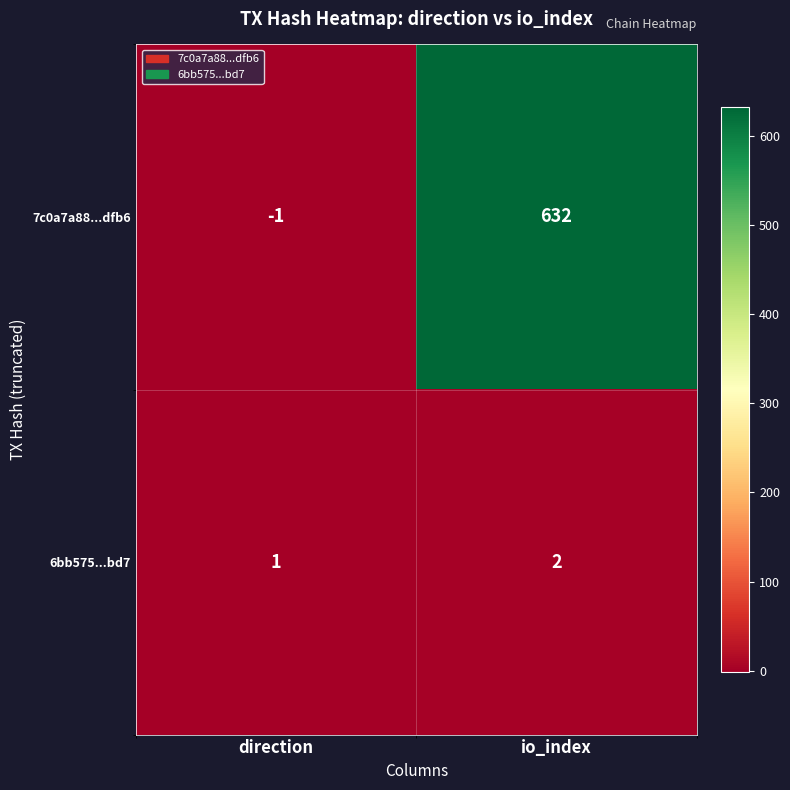

At which category is the sum across all series the highest?

io_index